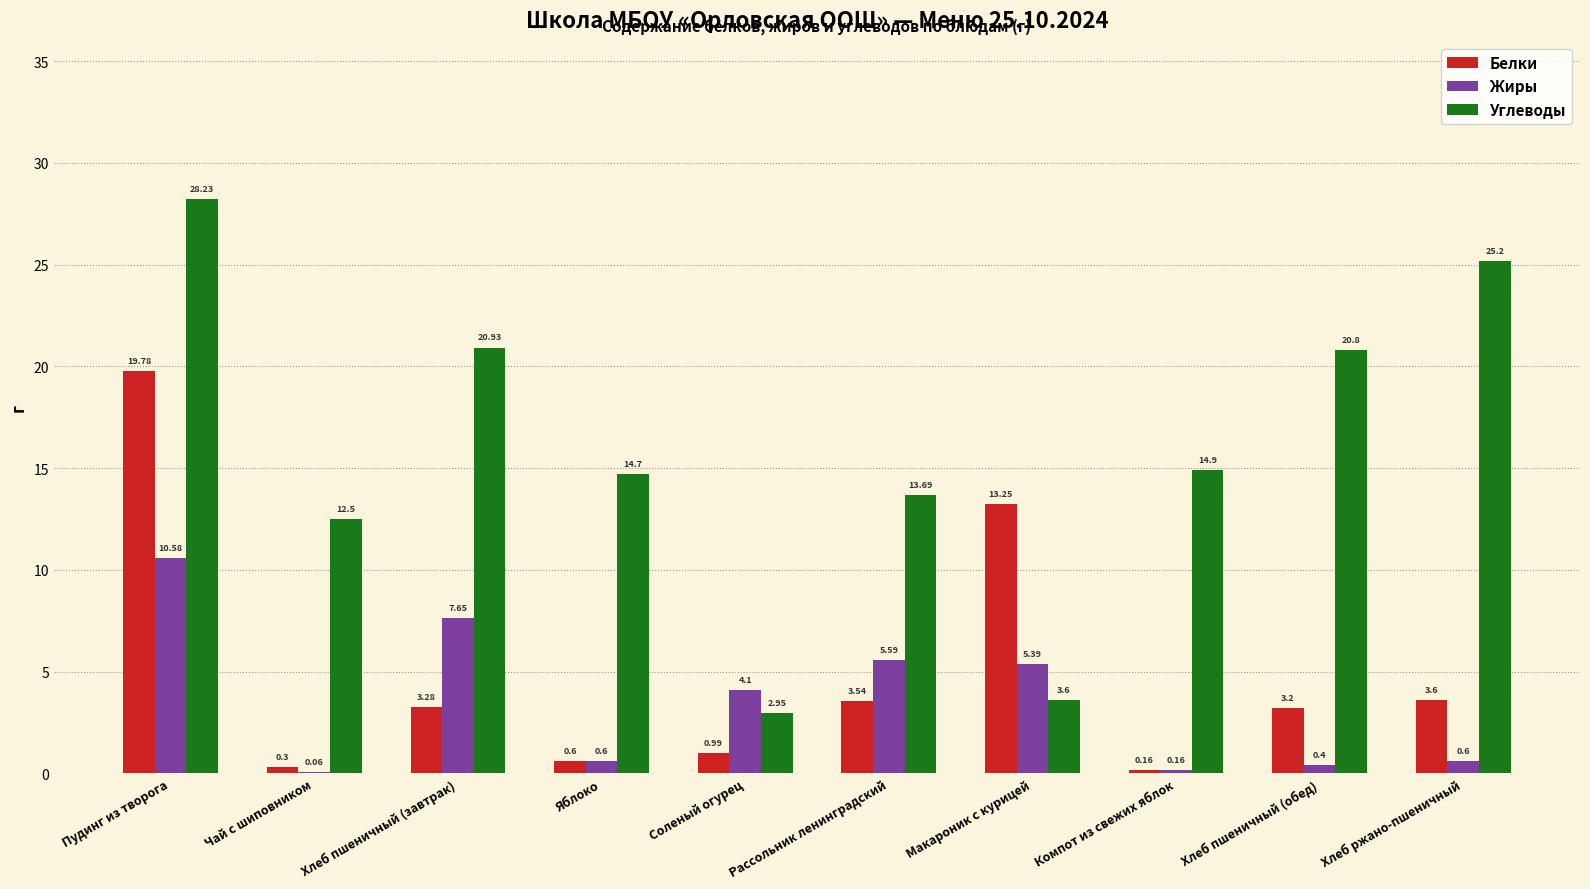

What is the sum of the Белки values at Хлеб пшеничный (обед) and Компот из свежих яблок?

3.4